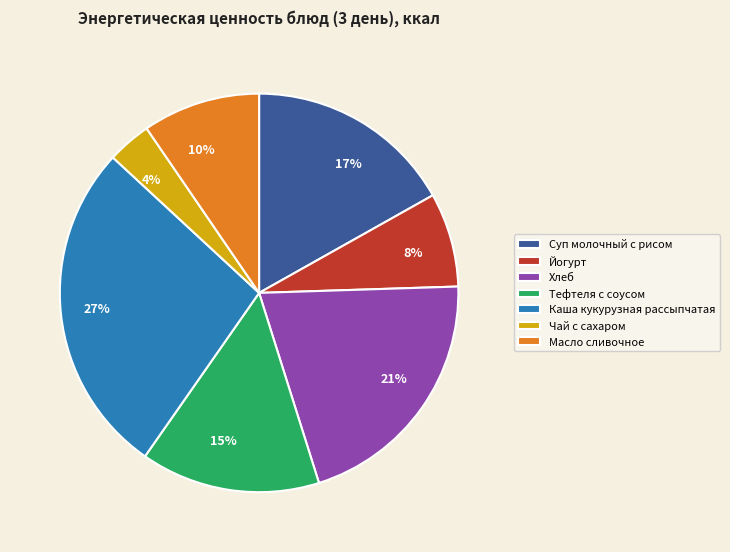

Which has a higher value, Каша кукурузная рассыпчатая or Чай с сахаром?

Каша кукурузная рассыпчатая